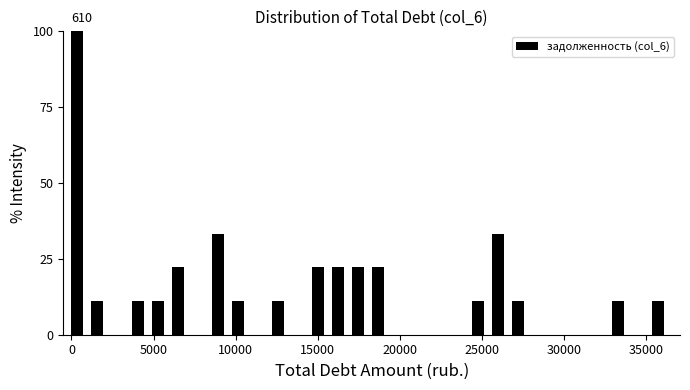

Read against the x-axis, roughly where is the centre of the tallest bar?

500